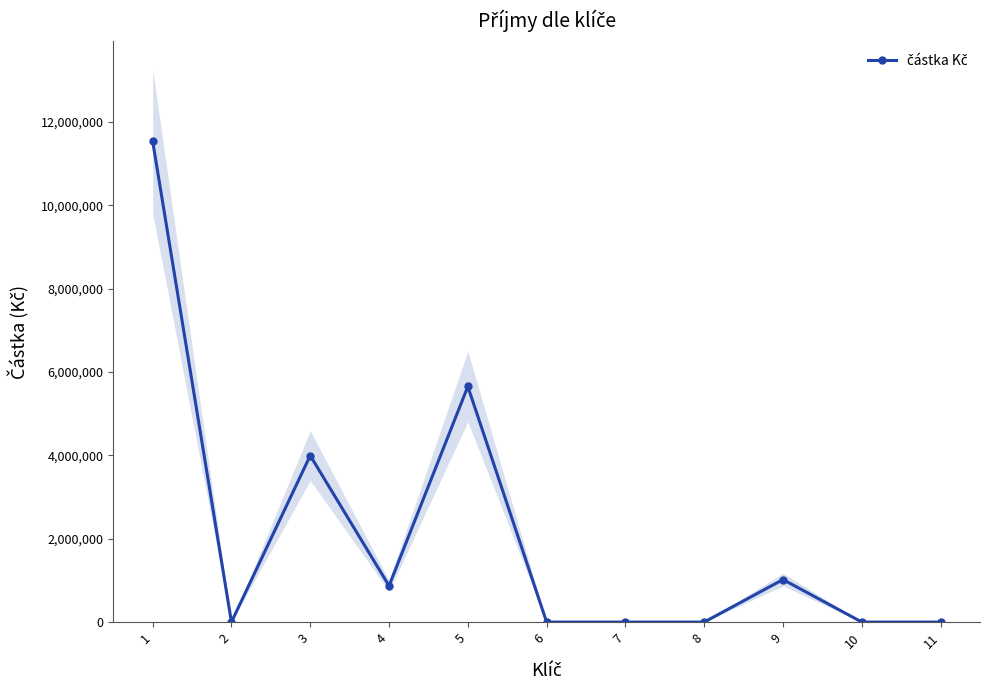

Is this an area chart (filled region under the line)?

No